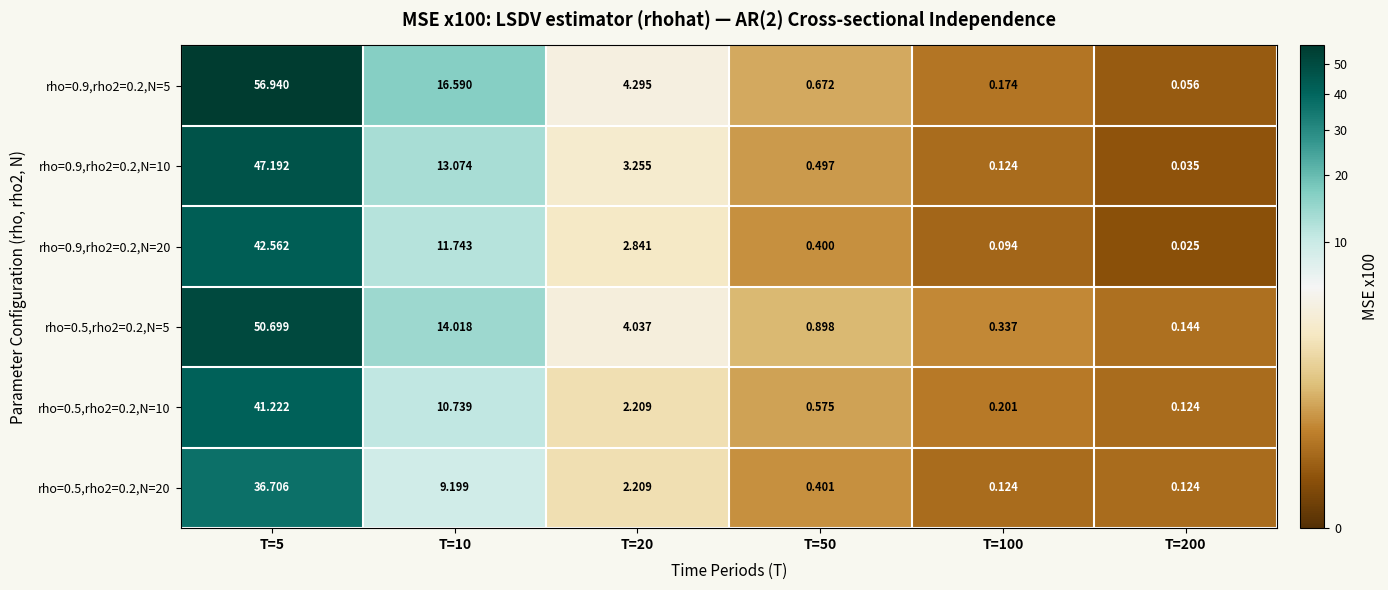

Count the number of data series in this chart.

6